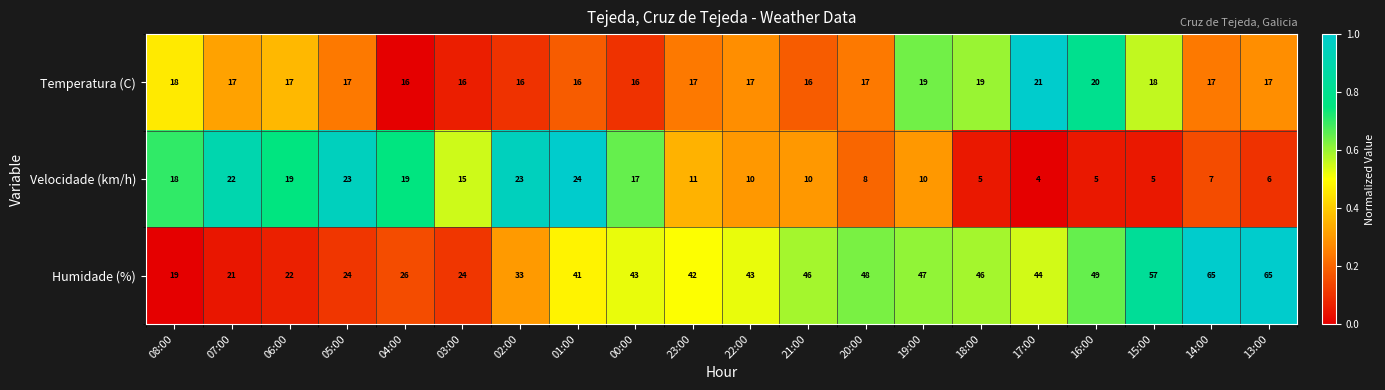

At which category is the sum across all series the highest?

14:00